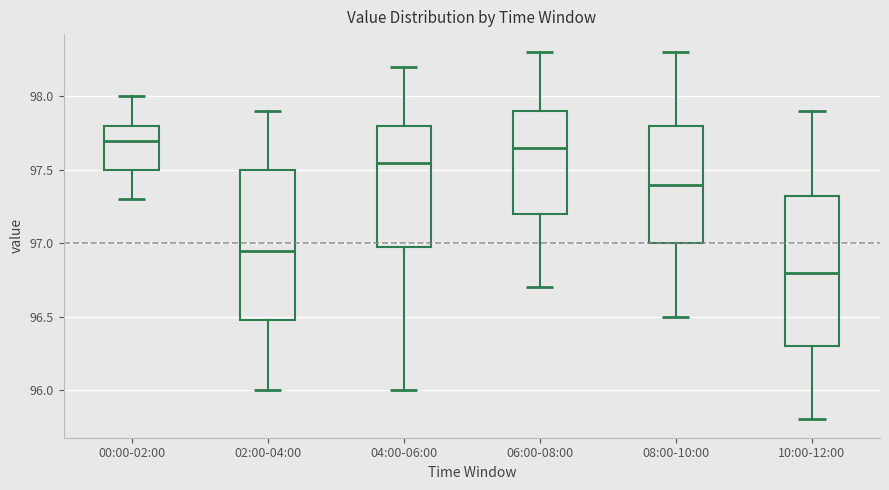

Reading left to right, read every box against the y-axis: the position of its median line, the range the box covers, and the ends of its whiskers. The values are not printed on the chart, so give them approximately, as read against the axis.

00:00-02:00: median 97.70, box 97.50 to 97.80, whiskers 97.30 to 98.00
02:00-04:00: median 96.95, box 96.50 to 97.50, whiskers 96.00 to 97.90
04:00-06:00: median 97.55, box 97.00 to 97.80, whiskers 96.00 to 98.20
06:00-08:00: median 97.65, box 97.20 to 97.90, whiskers 96.70 to 98.30
08:00-10:00: median 97.40, box 97.00 to 97.80, whiskers 96.50 to 98.30
10:00-12:00: median 96.80, box 96.30 to 97.35, whiskers 95.80 to 97.90